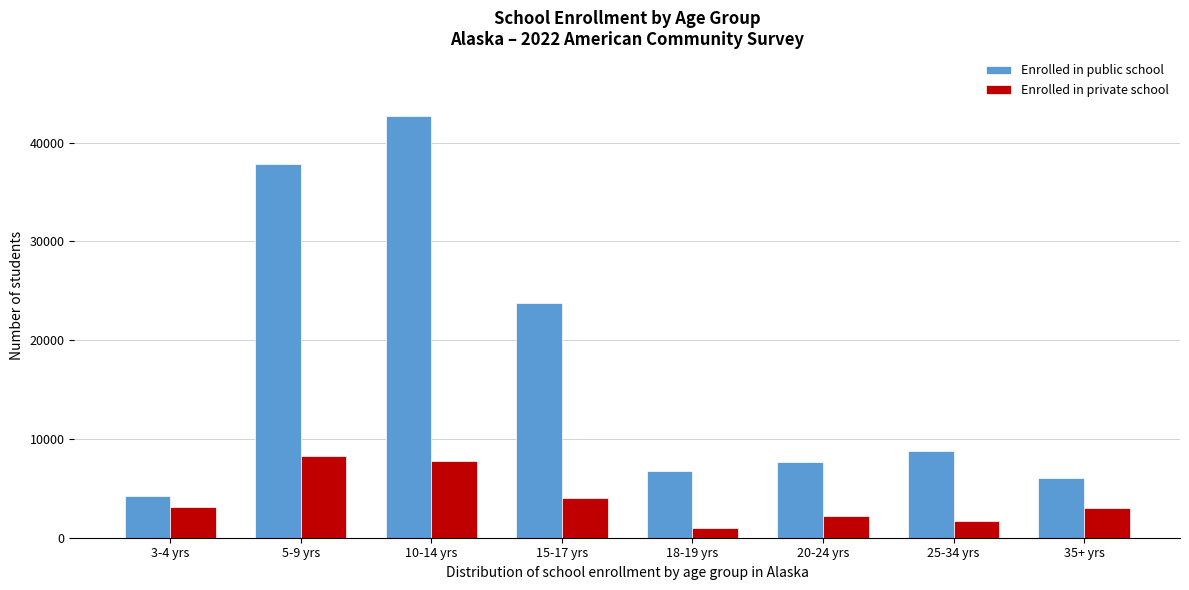

What is the maximum value for Enrolled in private school?

8304